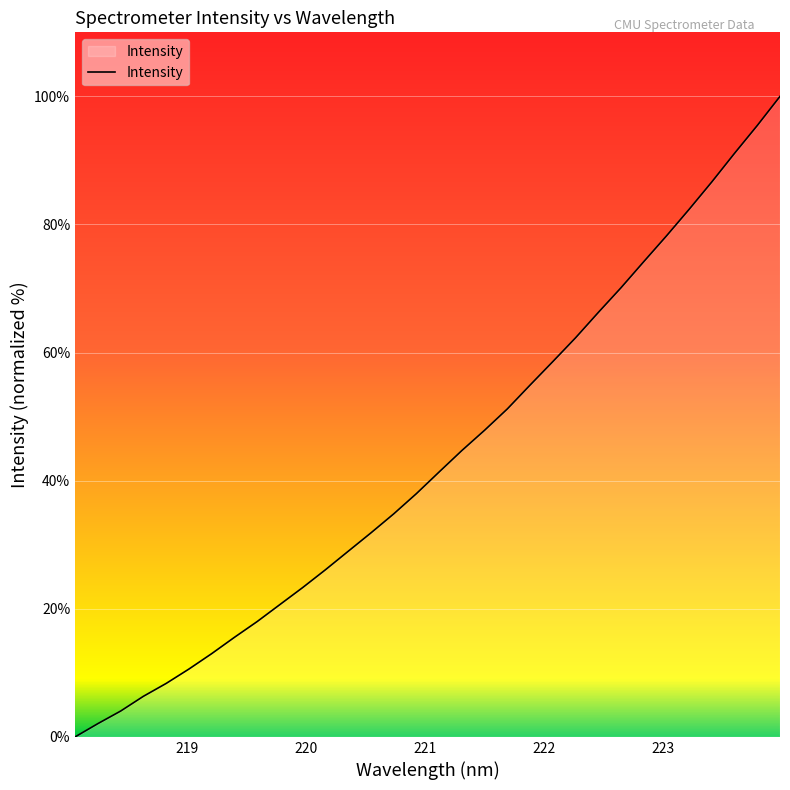

What is the greatest value displayed?

100.0